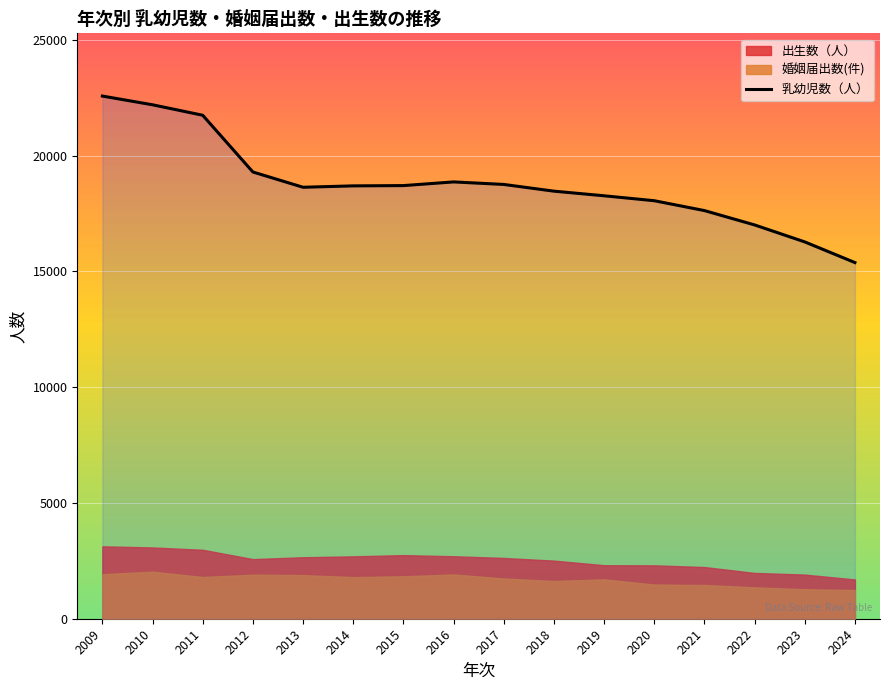

How many data points in 婚姻届出数(件) are less than 1797?

8